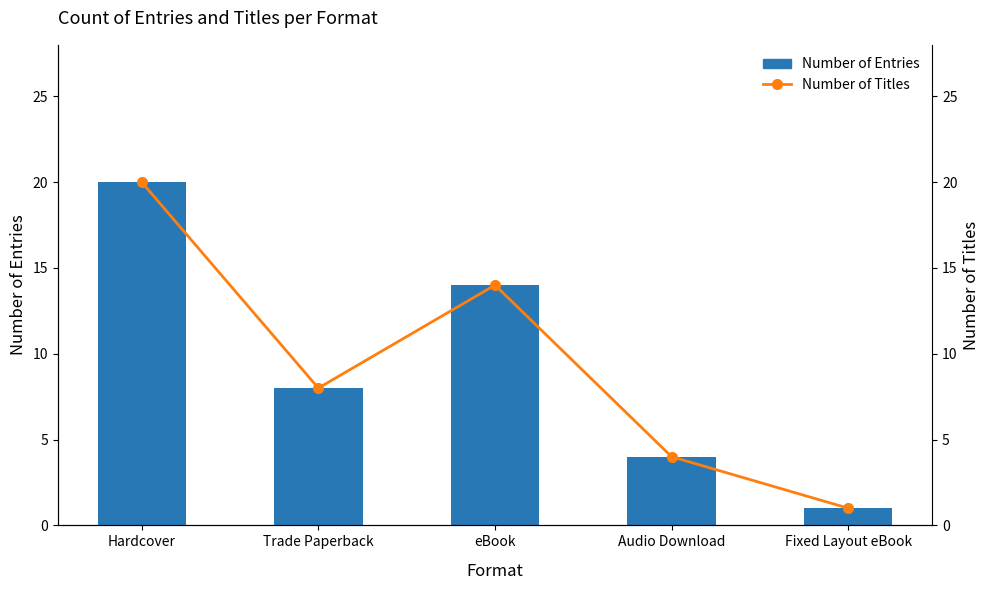

What is the difference between the maximum and minimum values in the Number of Titles series?

19